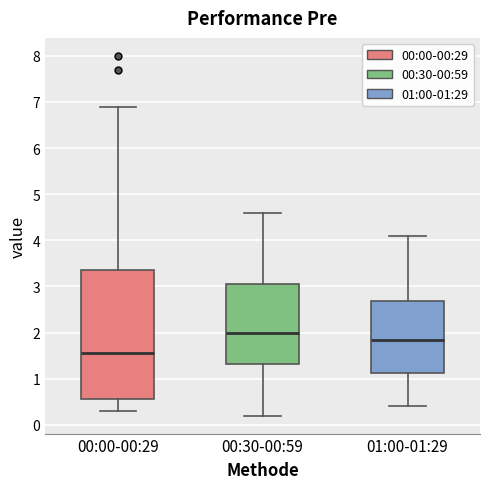

Where does the upper whisker of the box for 01:00-01:29 end on the y-axis? The values are not printed on the chart, so give them approximately, as read against the axis.

4.1